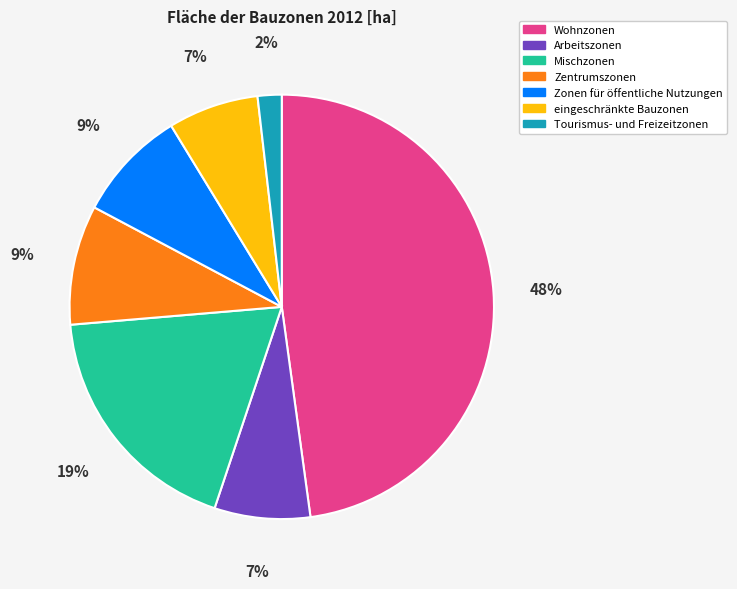

Which category has the smallest portion of the pie?

Tourismus- und Freizeitzonen